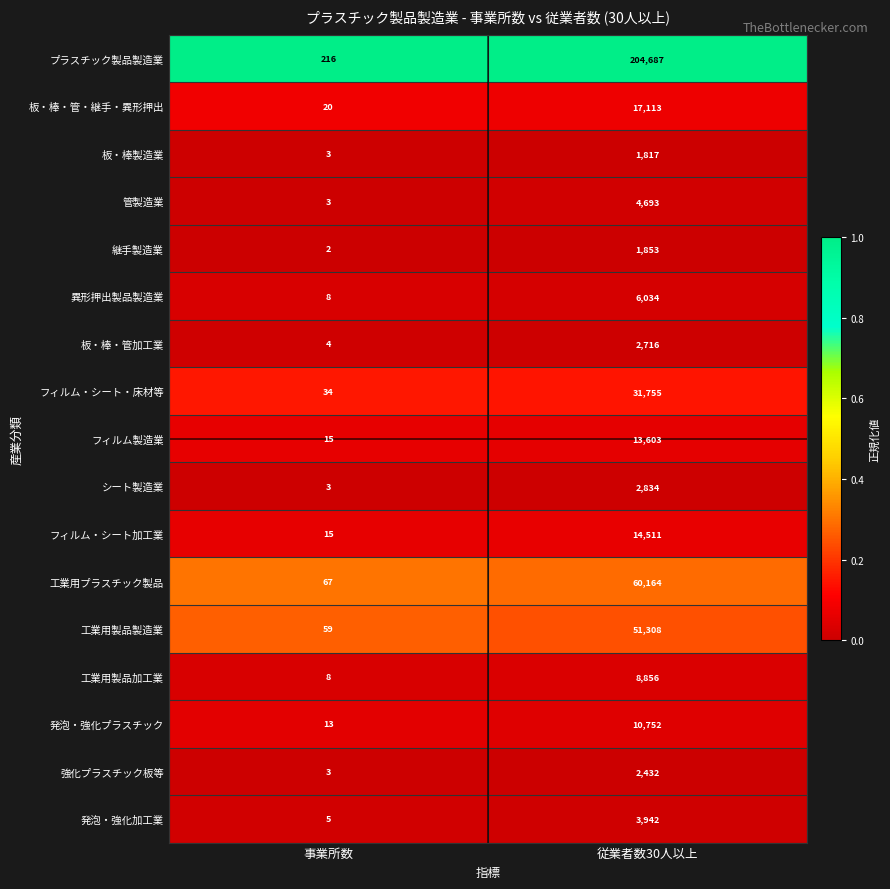

How many data points does each series have?

2